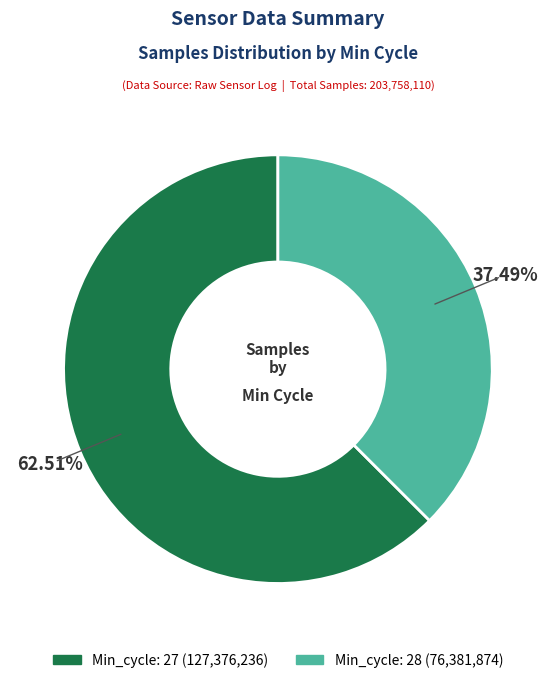

Is there any slice that represents more than half of the pie?

Yes